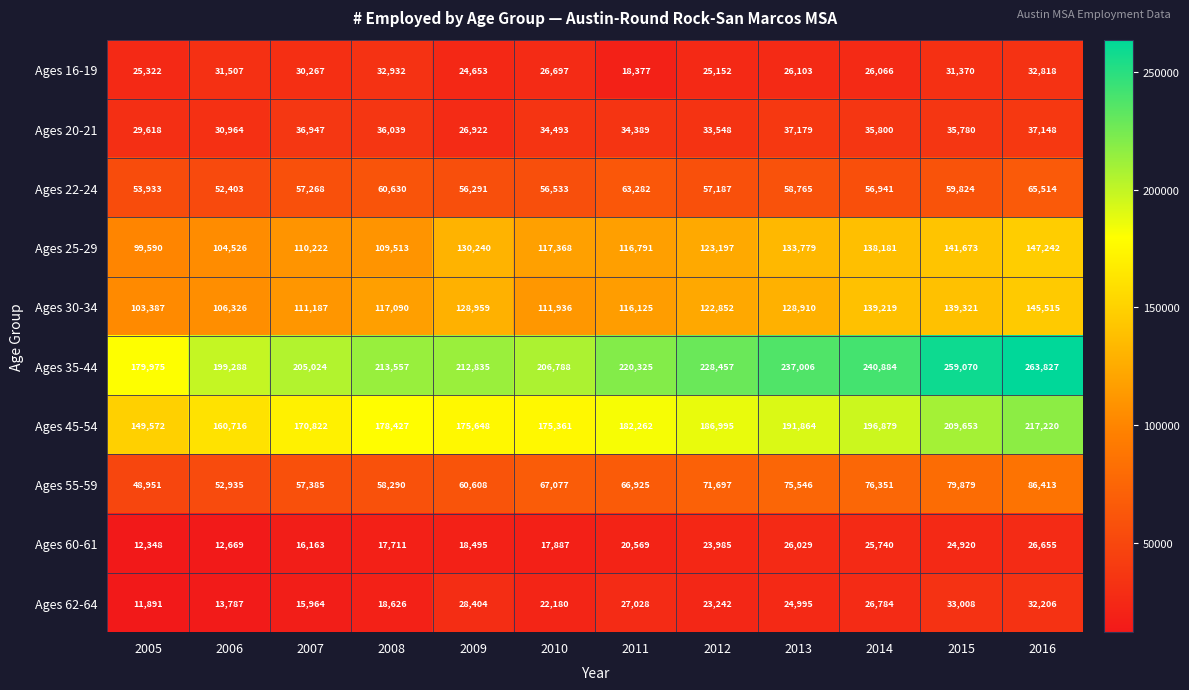

What is the difference between the maximum and minimum values in the Ages 20-21 series?

10257